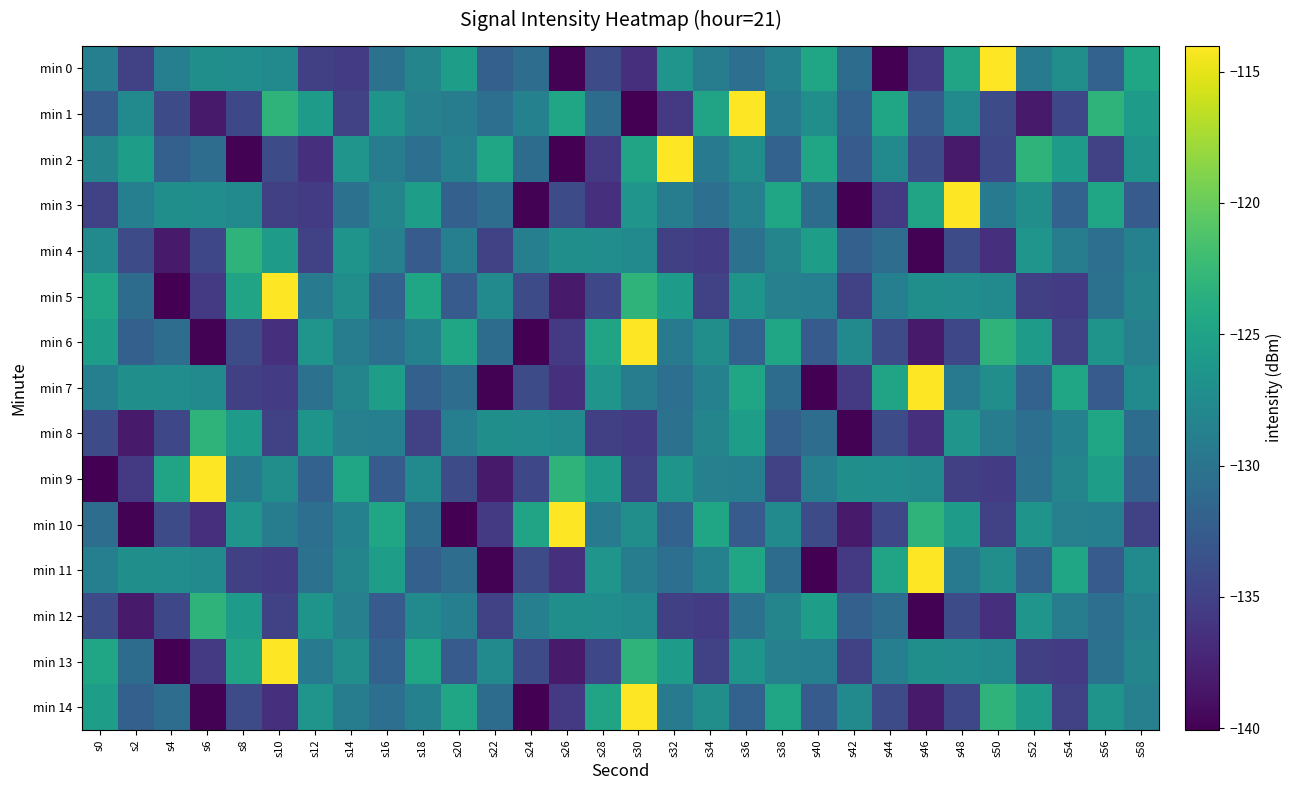

What is the difference between the highest and lowest values at s10?

22.5